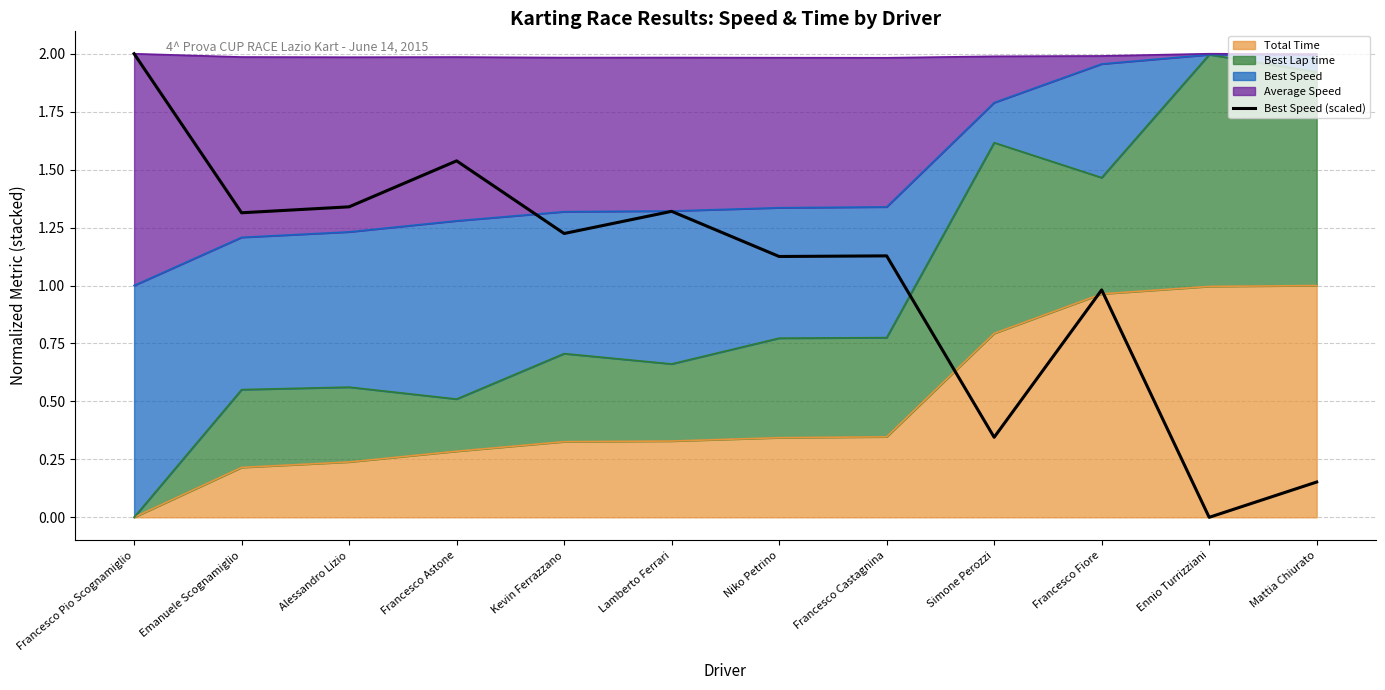

How many points are lower than both their immediate neighbors (excluding endpoints)?

5